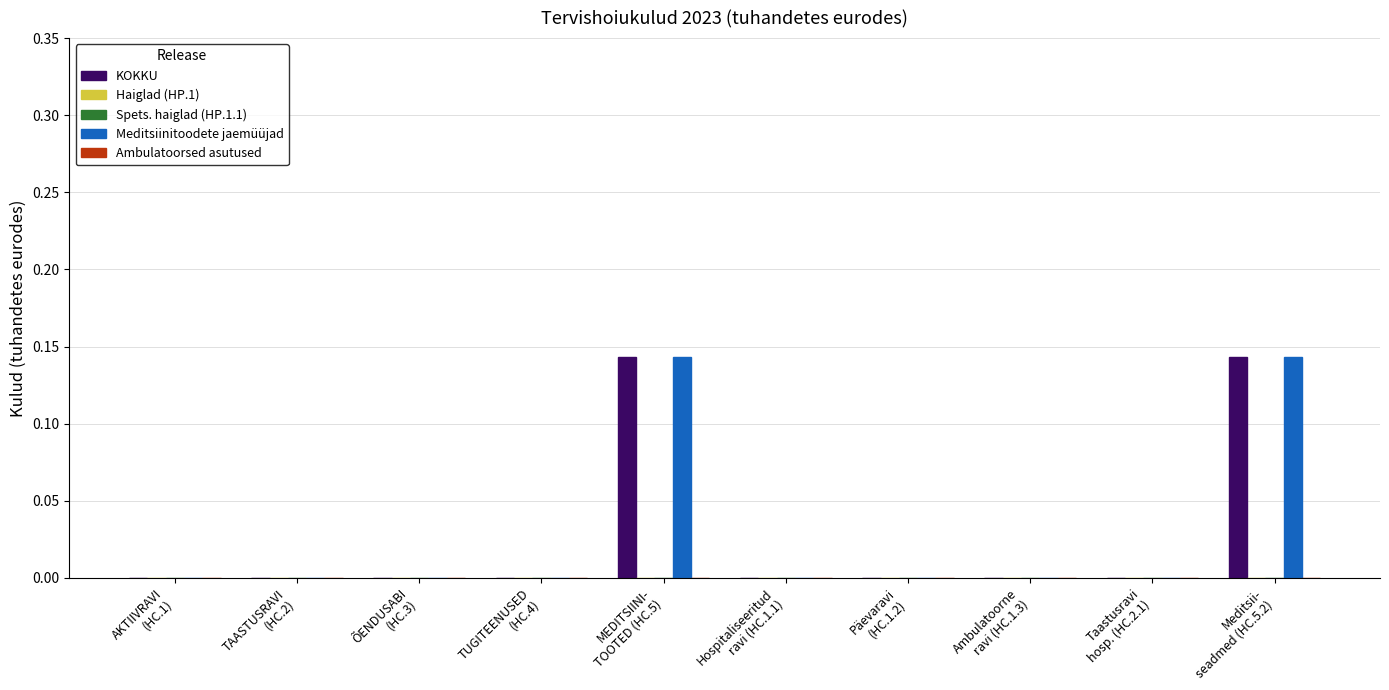

How many groups of bars are there?

10